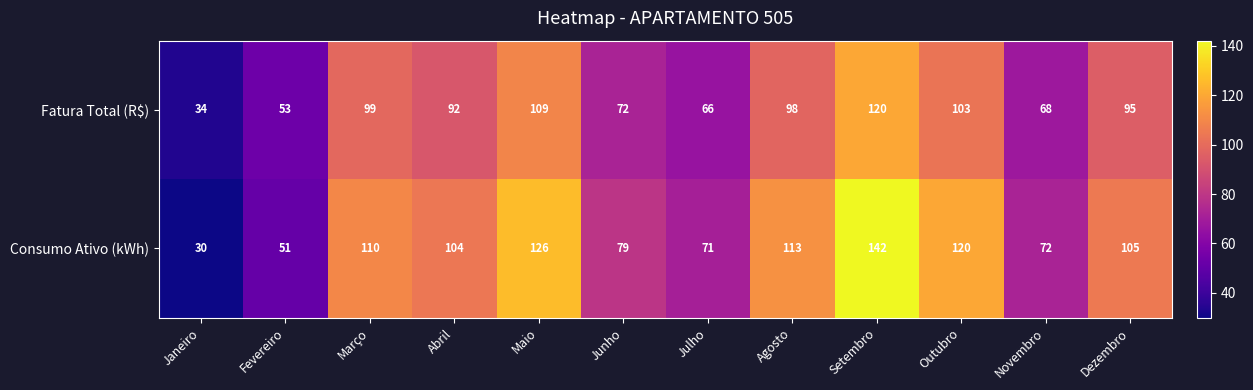

Which series has the widest spread of values?

Consumo Ativo (kWh)